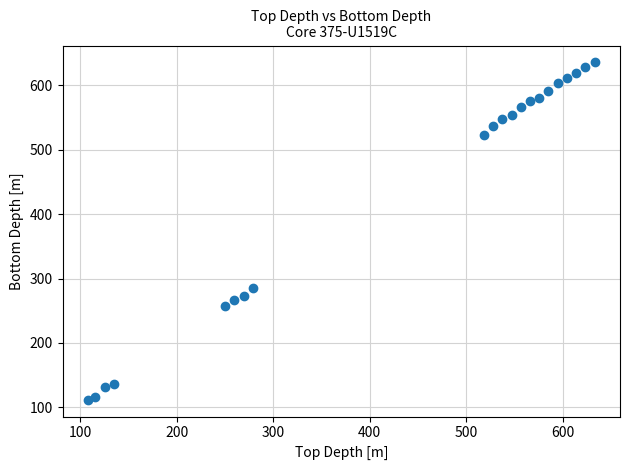

What is the range of Y values (max minus min)?

523.9